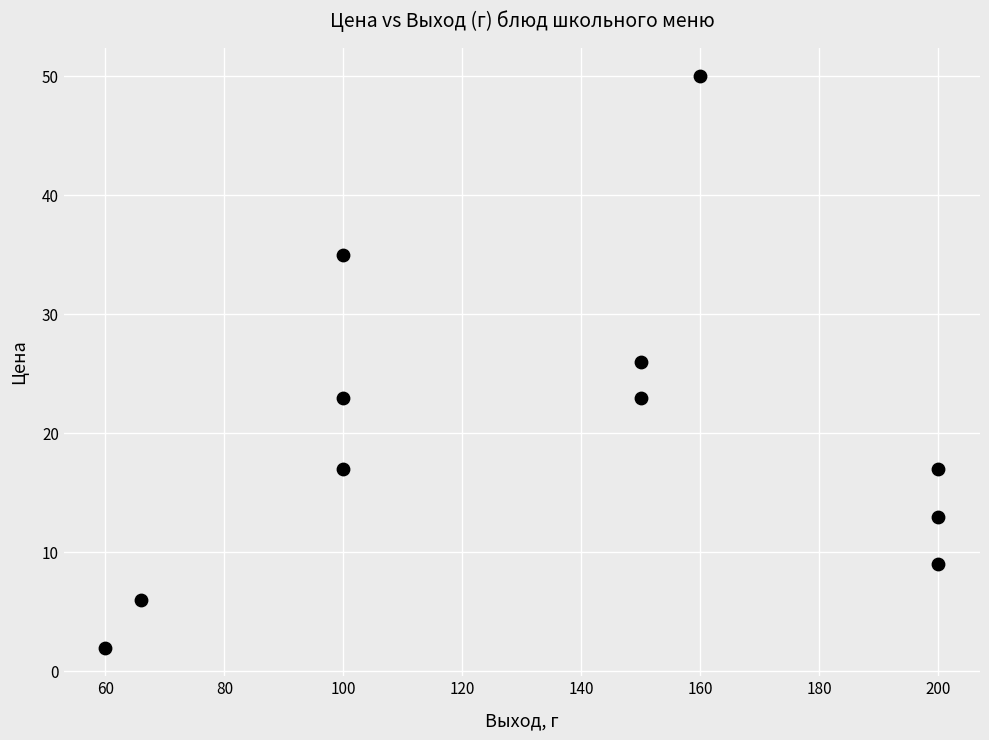

What is the average X value?

135